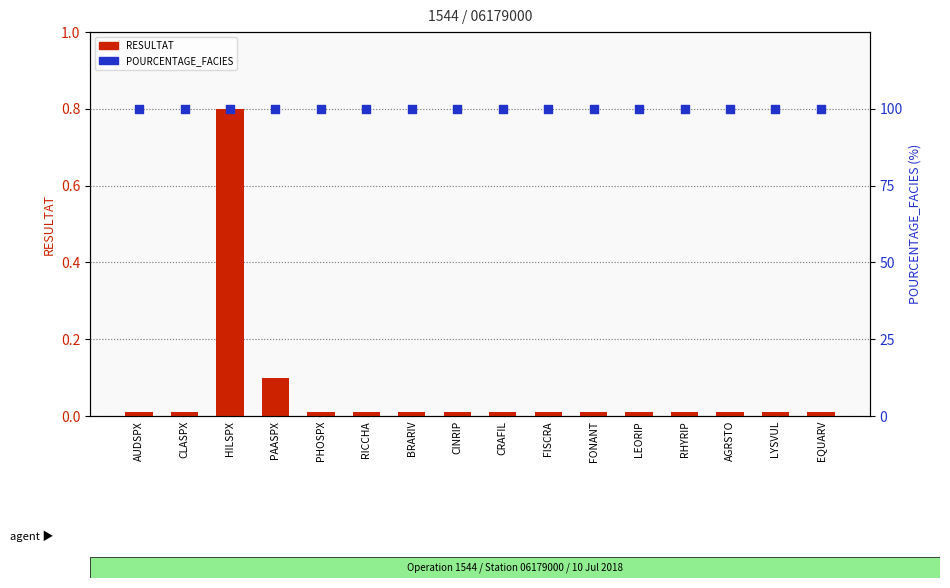

At which category is the sum across all series the highest?

HILSPX